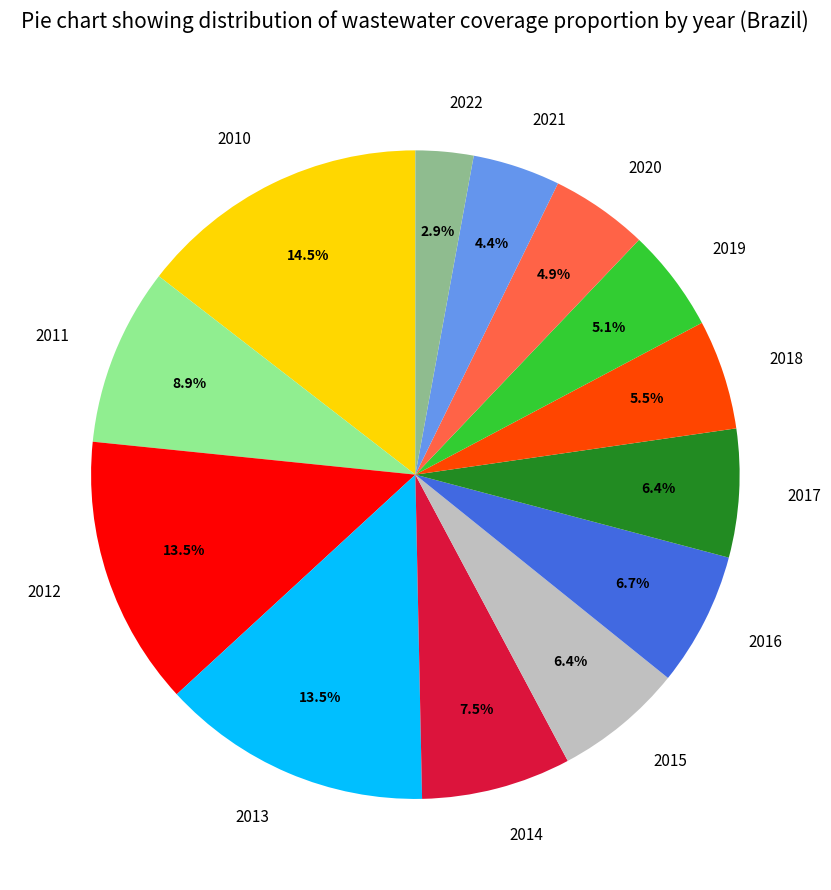

How many segments does this pie chart have?

13